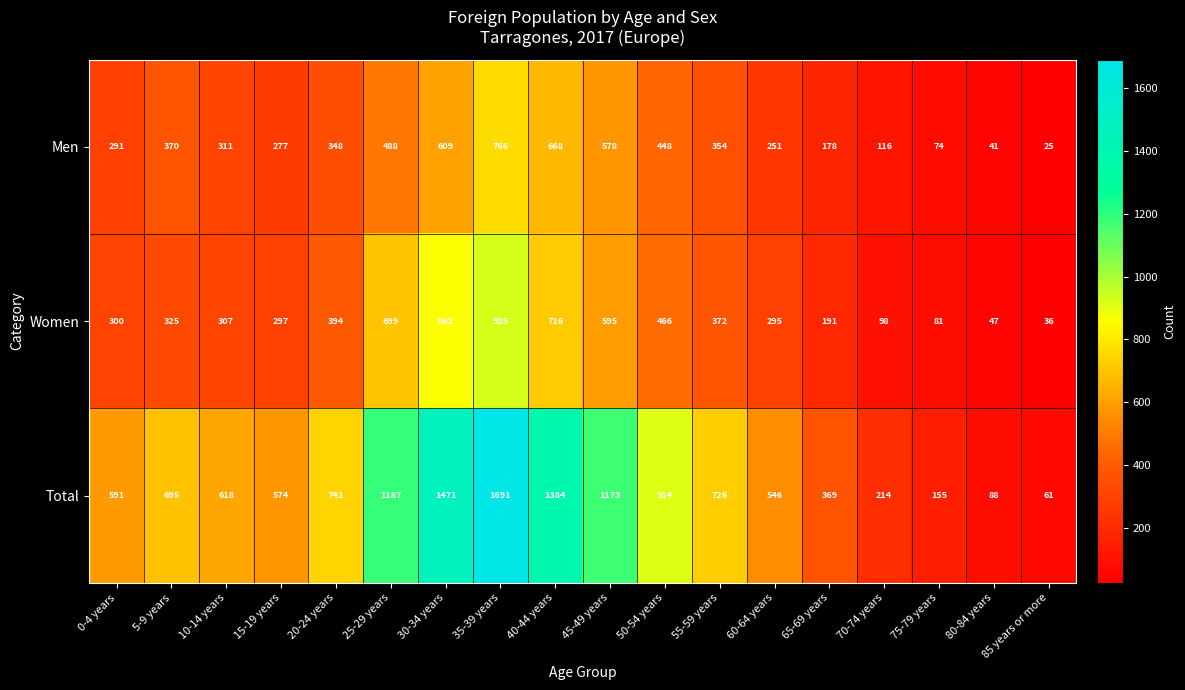

What is the difference between the second highest and minimum values in the Men series?

643